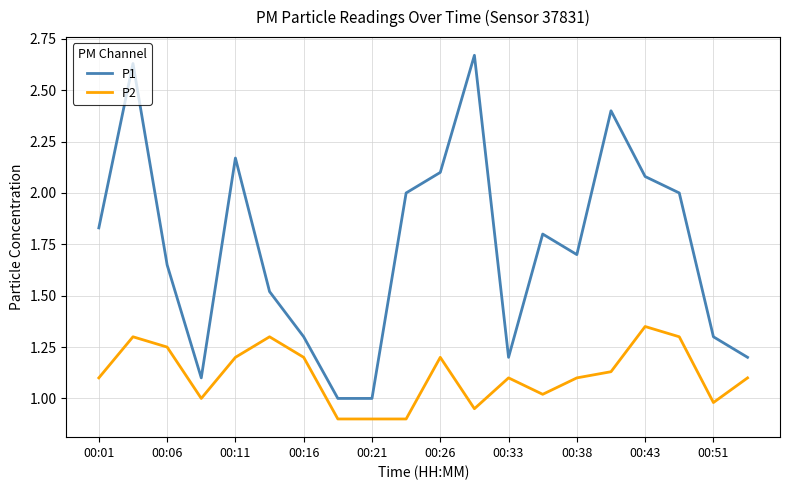

How many lines are shown in the chart?

2